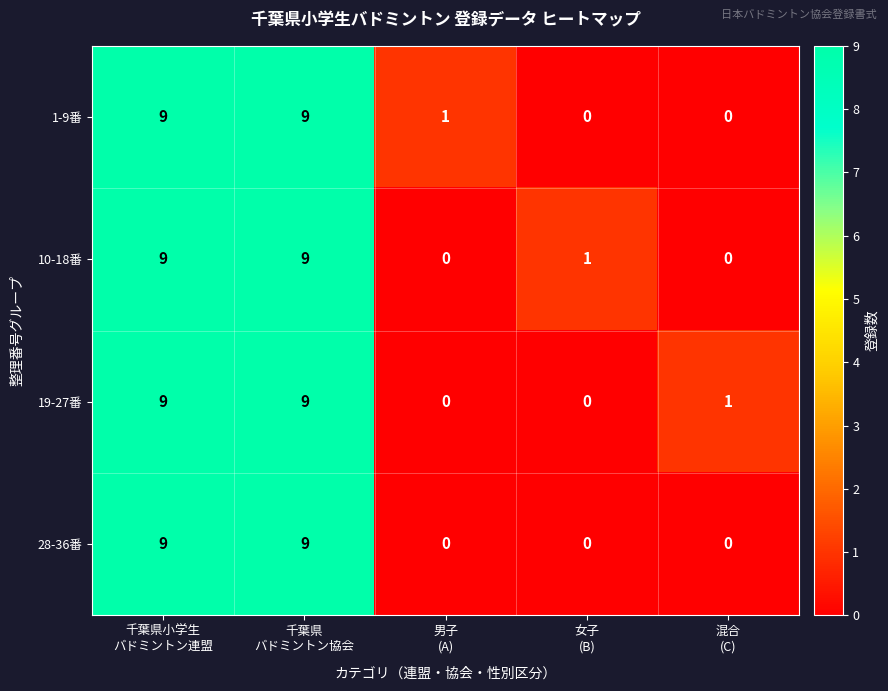

How many 10-18番 values are between 0 and 9?

5